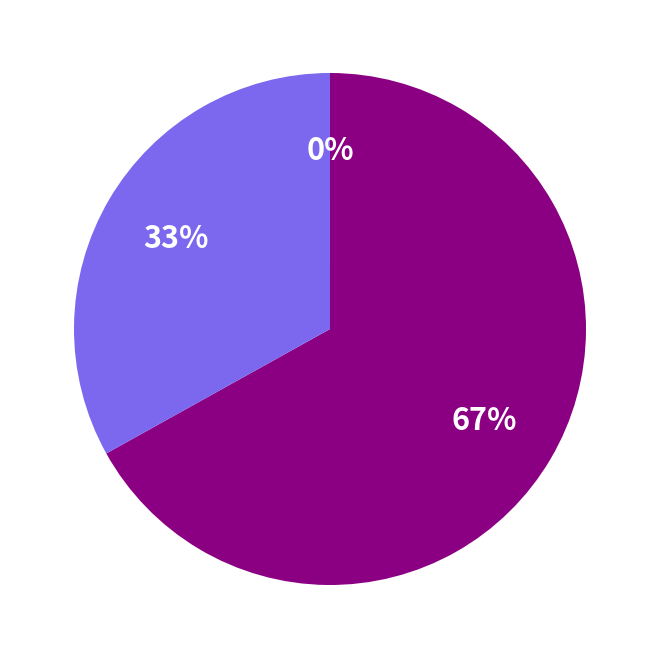

To the nearest percent, what is the difference between the largest and smallest slice percentages?

67%